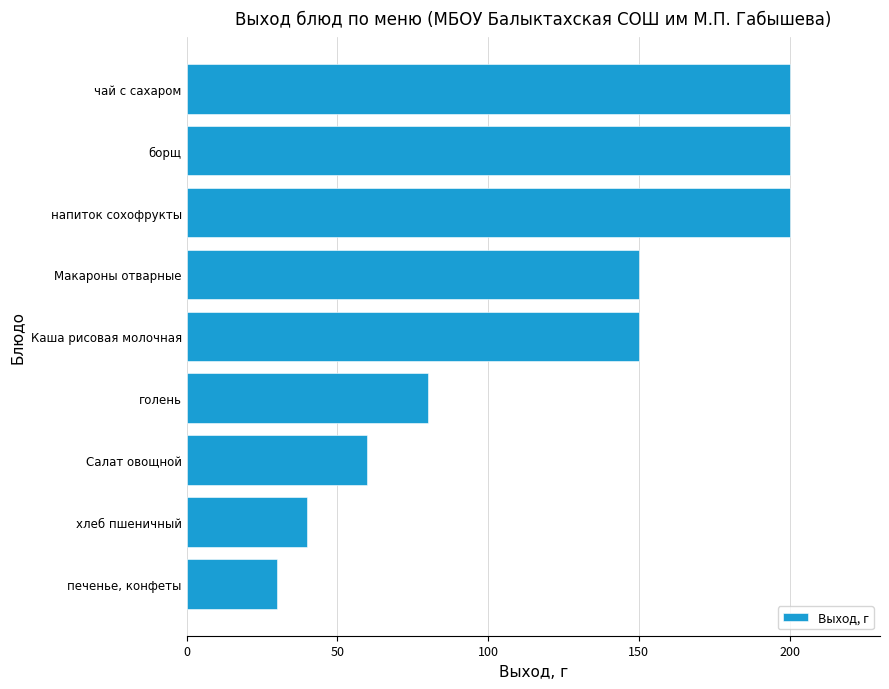

What is the difference between the values at Макароны отварные and хлеб пшеничный?

110